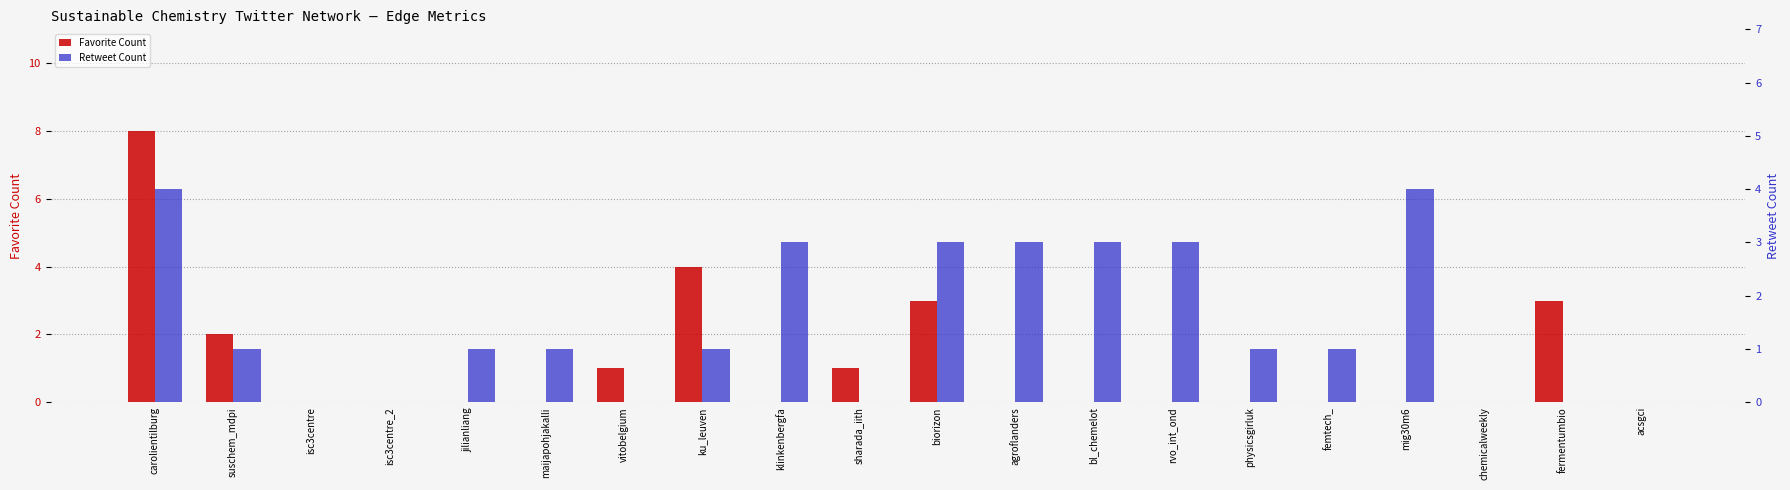

Which series has the largest total across all categories?

Retweet Count